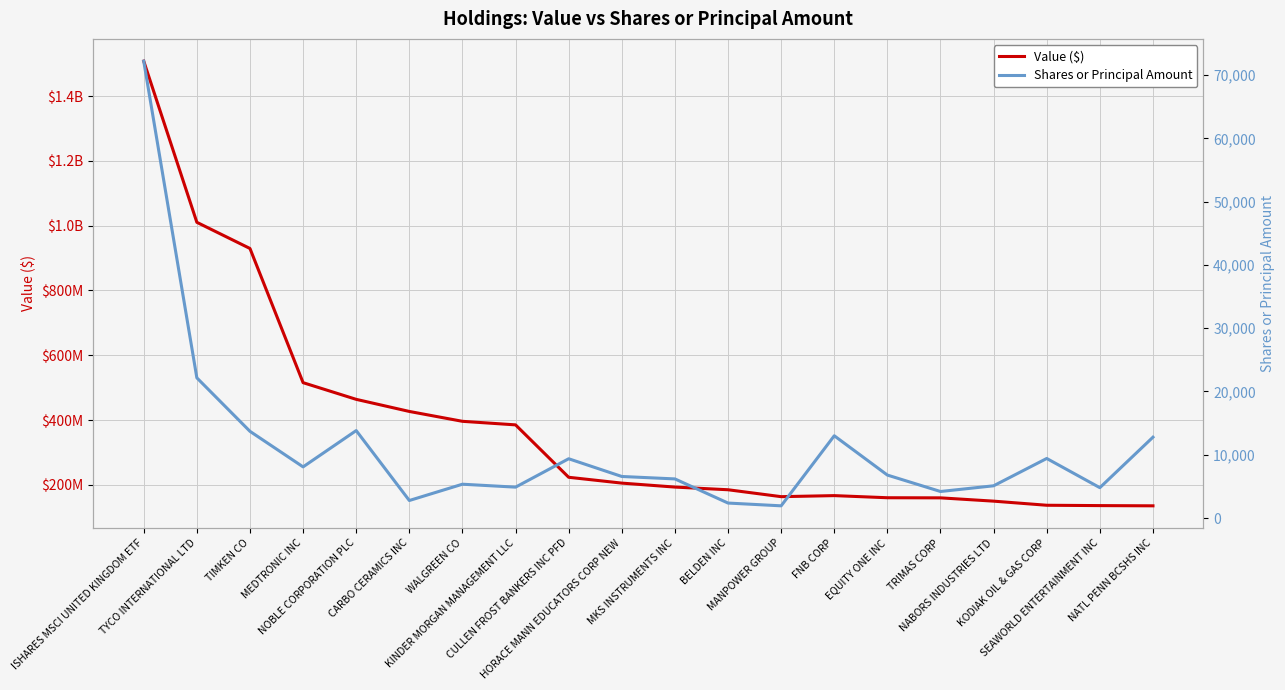

At which category does Value ($) reach its first local peak?

FNB CORP